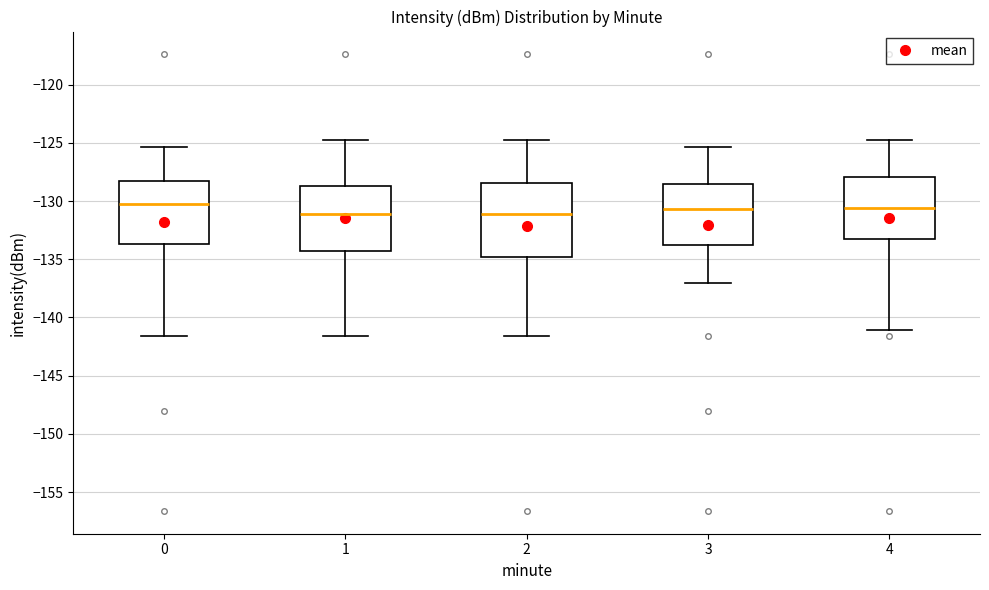

Where is the lower edge of the box at x = 3 on the y-axis? The values are not printed on the chart, so give them approximately, as read against the axis.

-133.5